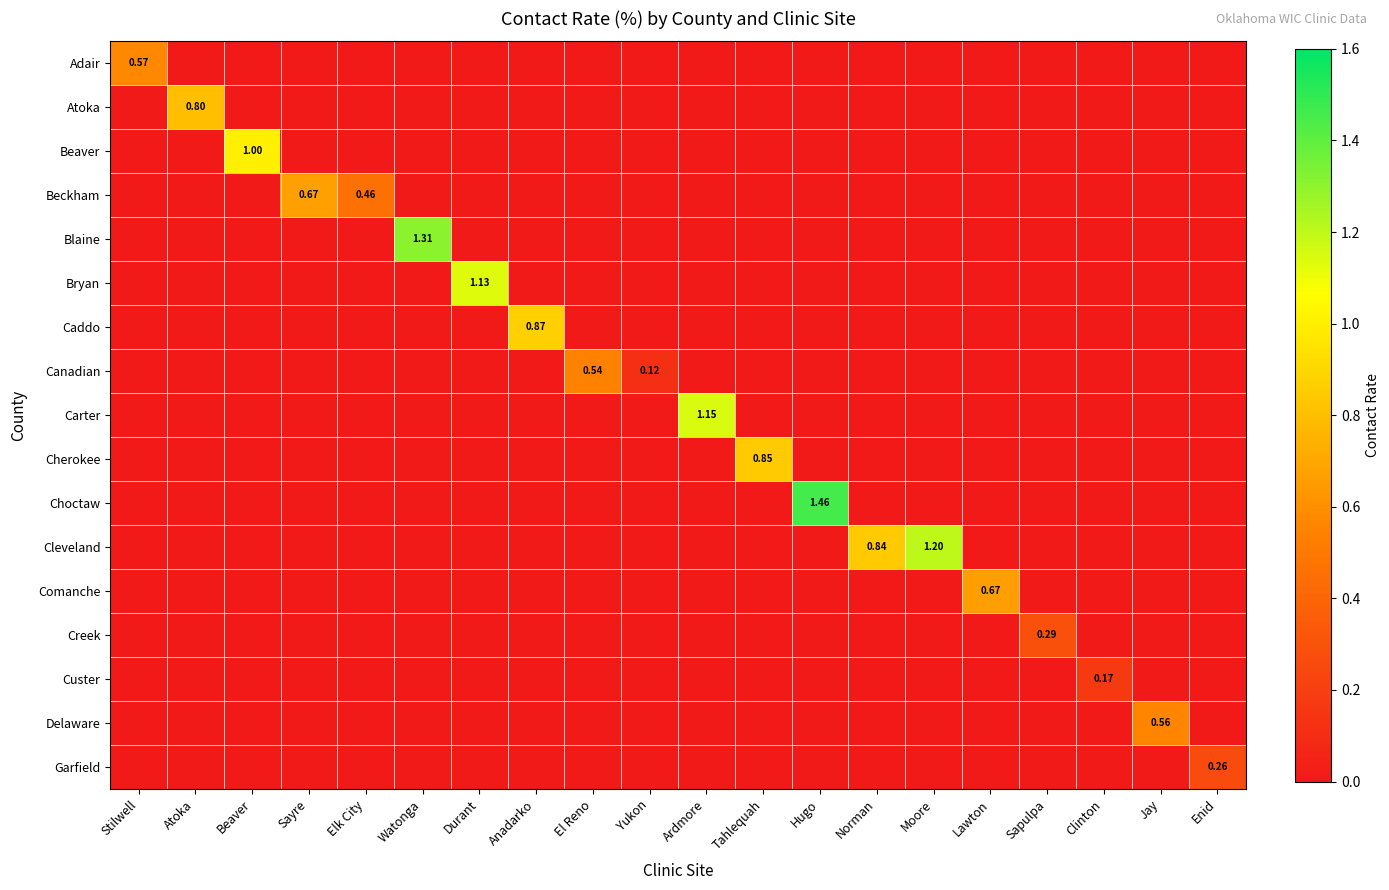

Where is Cherokee nearest to the value 0?

Stilwell